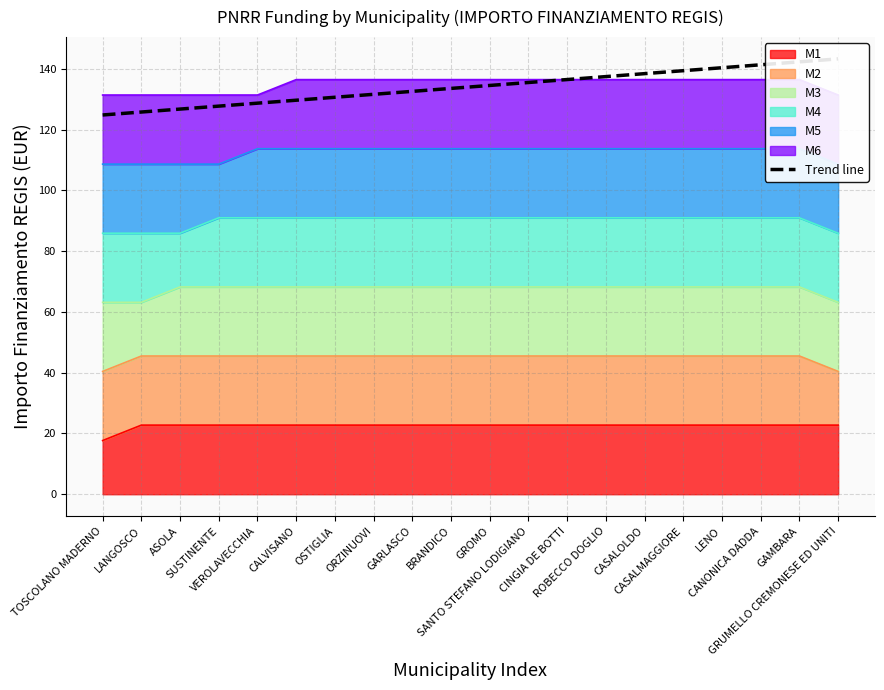

Where is the data nearest to the value 134?

BRANDICO